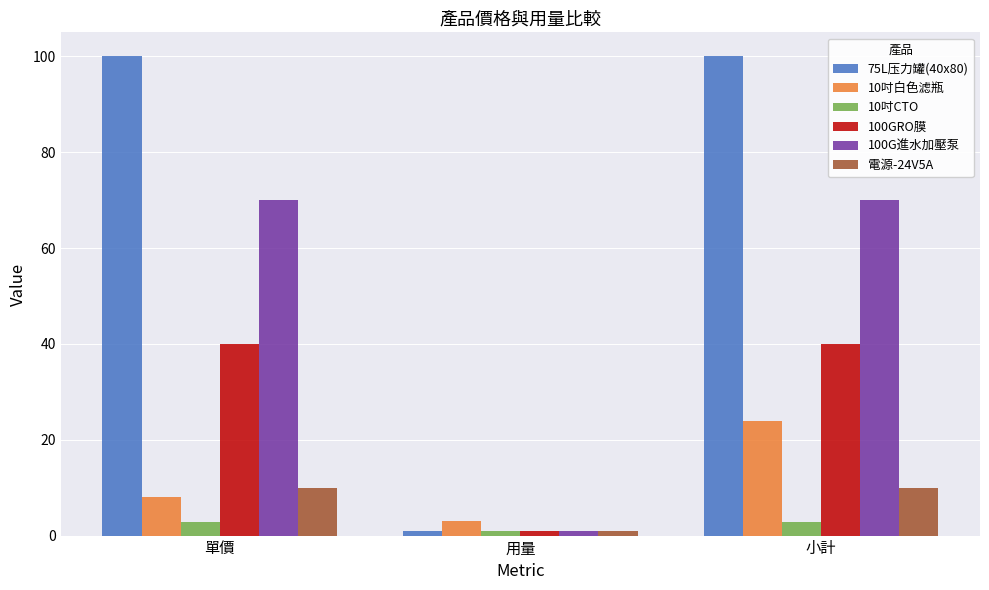

Rank the series at 單價 from highest to lowest value.

75L压力罐(40x80), 100G進水加壓泵, 100GRO膜, 電源-24V5A, 10吋白色滤瓶, 10吋CTO